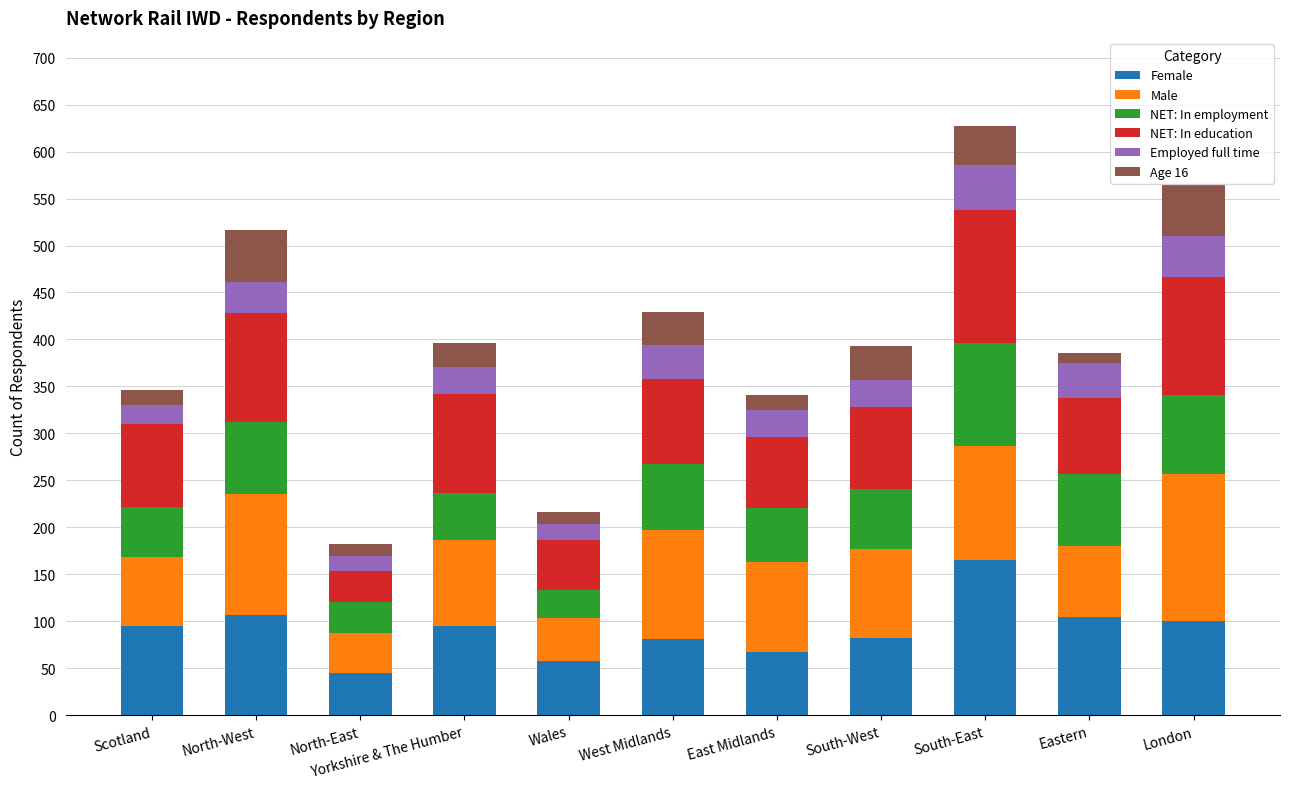

What is the average value of the Female series?

91